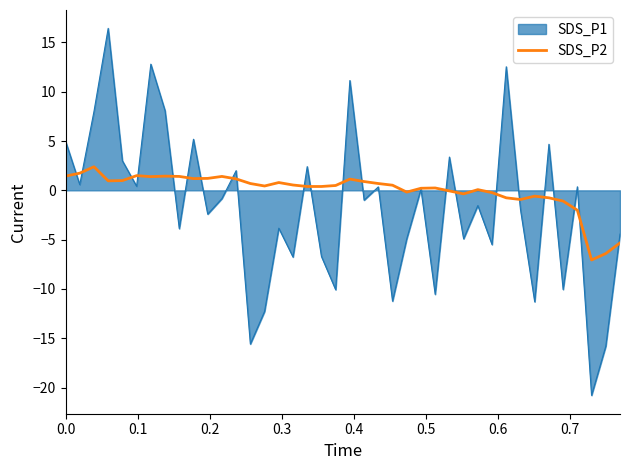

Does the chart have visible grid lines?

No